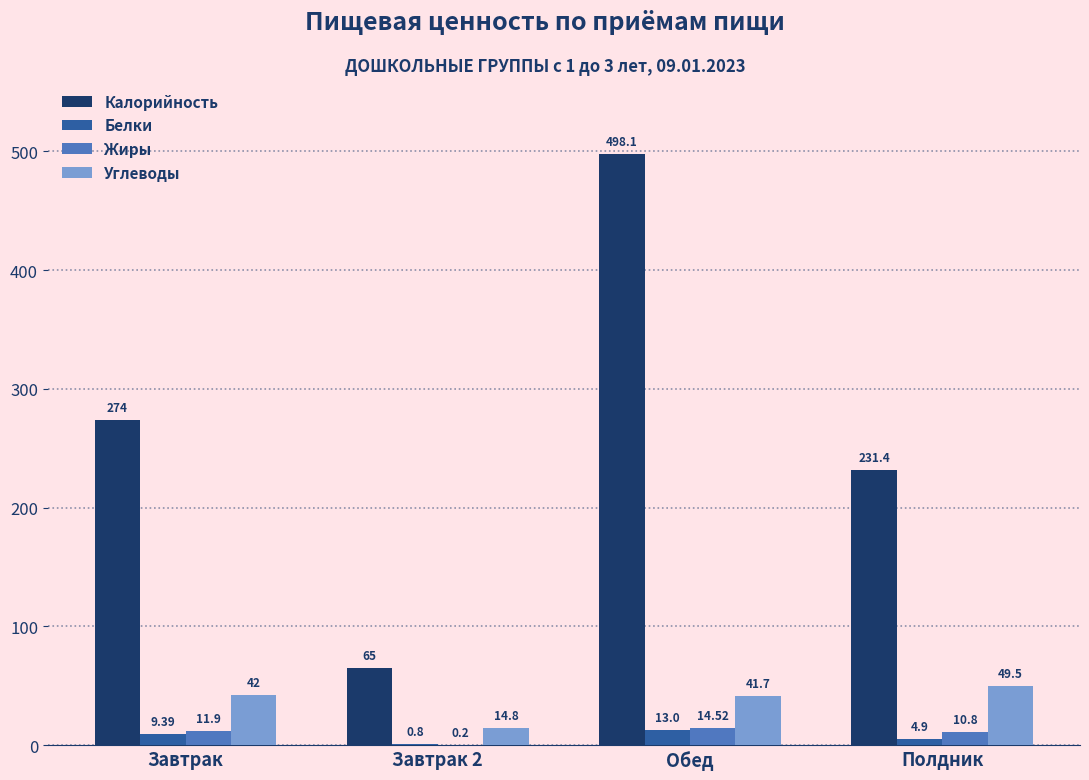

Reading right to left, extract all data points from this chart.

Калорийность: Полдник=231.4	Обед=498.1	Завтрак 2=65.0	Завтрак=274.0
Белки: Полдник=4.9	Обед=13.0	Завтрак 2=0.8	Завтрак=9.4
Жиры: Полдник=10.8	Обед=14.5	Завтрак 2=0.2	Завтрак=11.9
Углеводы: Полдник=49.5	Обед=41.7	Завтрак 2=14.8	Завтрак=42.0